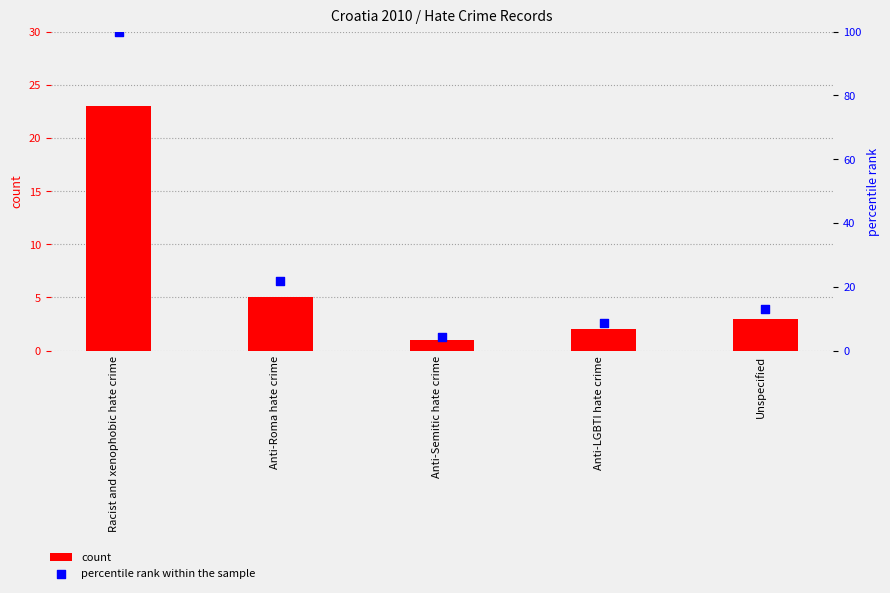

At which category is the sum across all series the highest?

Racist and xenophobic hate crime